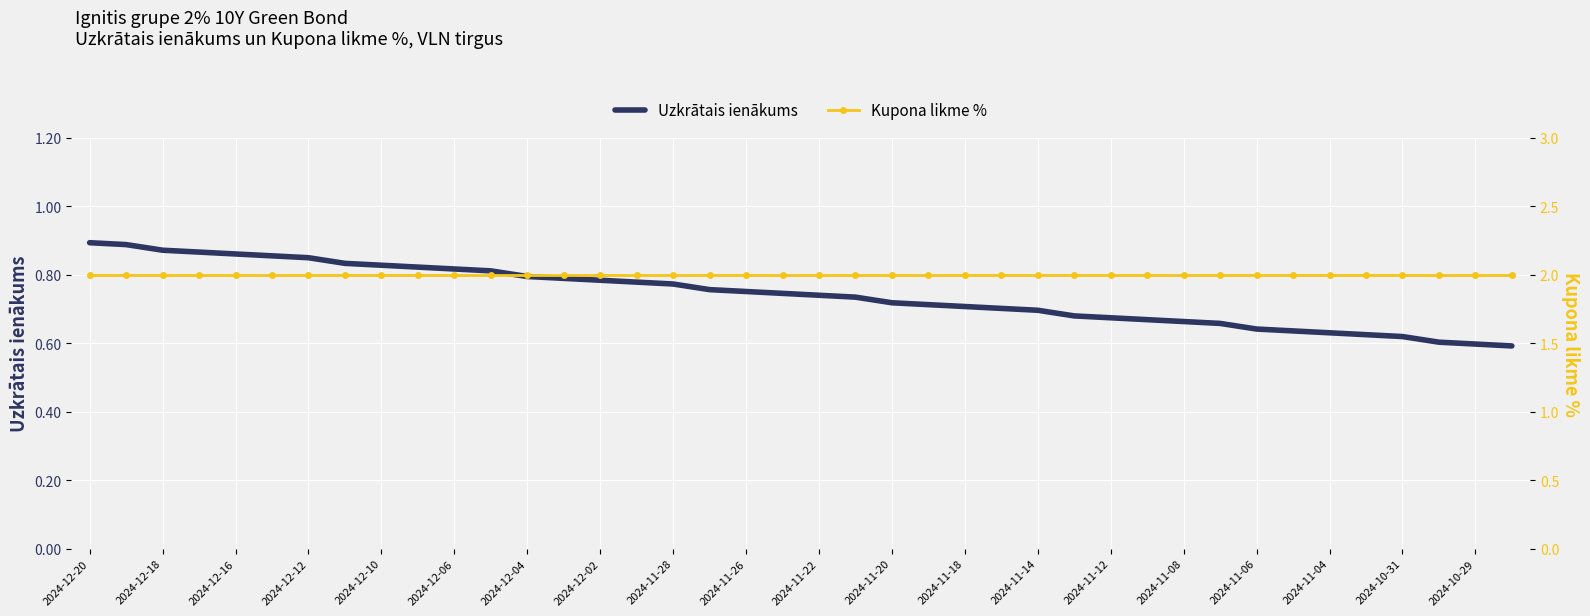

How many lines are shown in the chart?

2